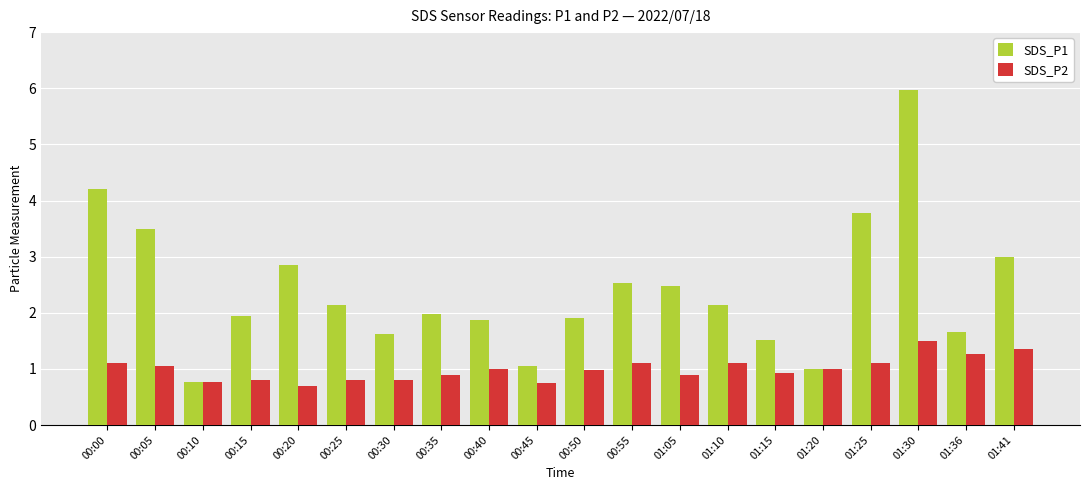

What is the total value across all series at 00:25?

2.9